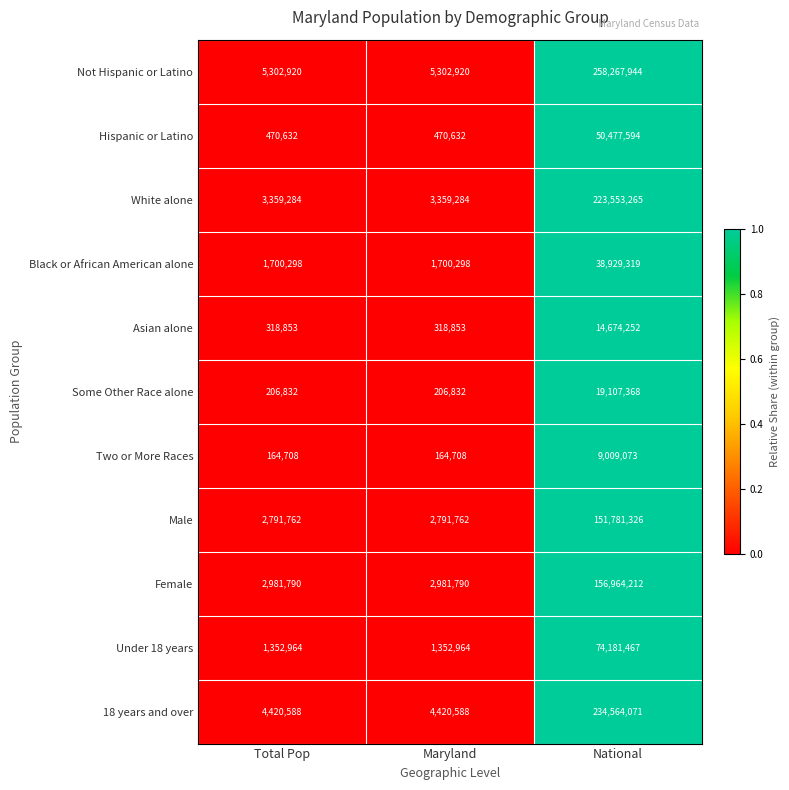

Which series has the widest spread of values?

Not Hispanic or Latino